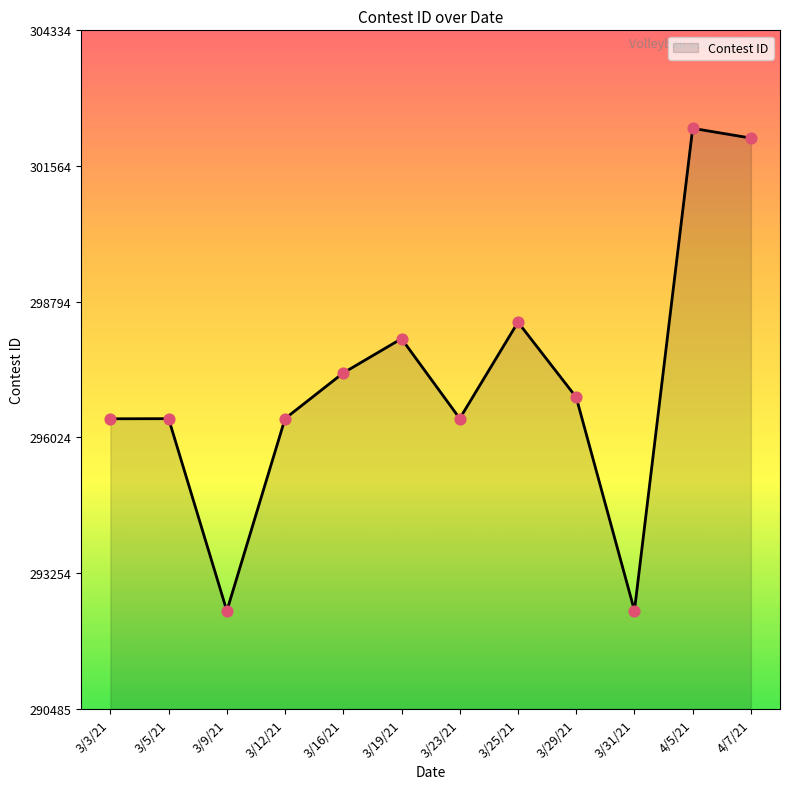

Between 3/29/21 and 3/12/21, which is larger?

3/29/21